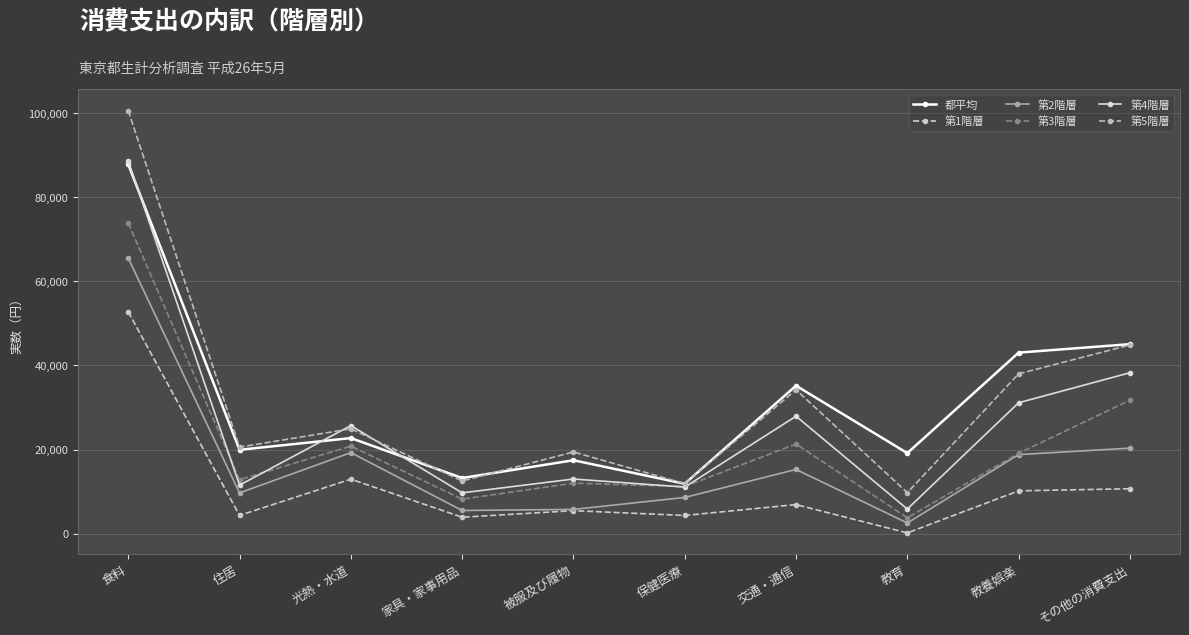

List the series in order of their peak value, highest first.

第5階層, 第4階層, 都平均, 第3階層, 第2階層, 第1階層